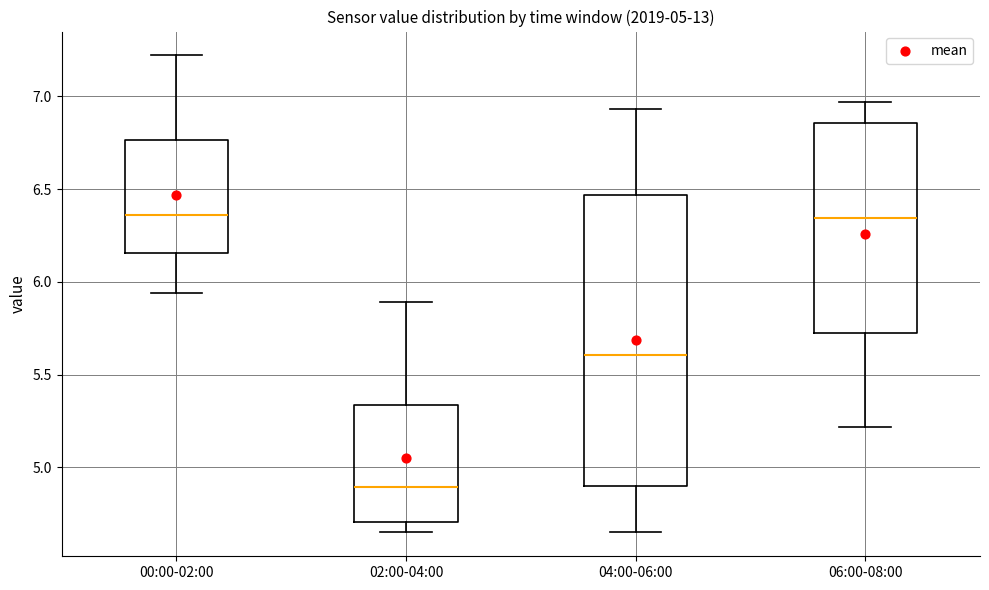

Comparing the boxes themselves (not the whiskers), which one is the tallest?

04:00-06:00